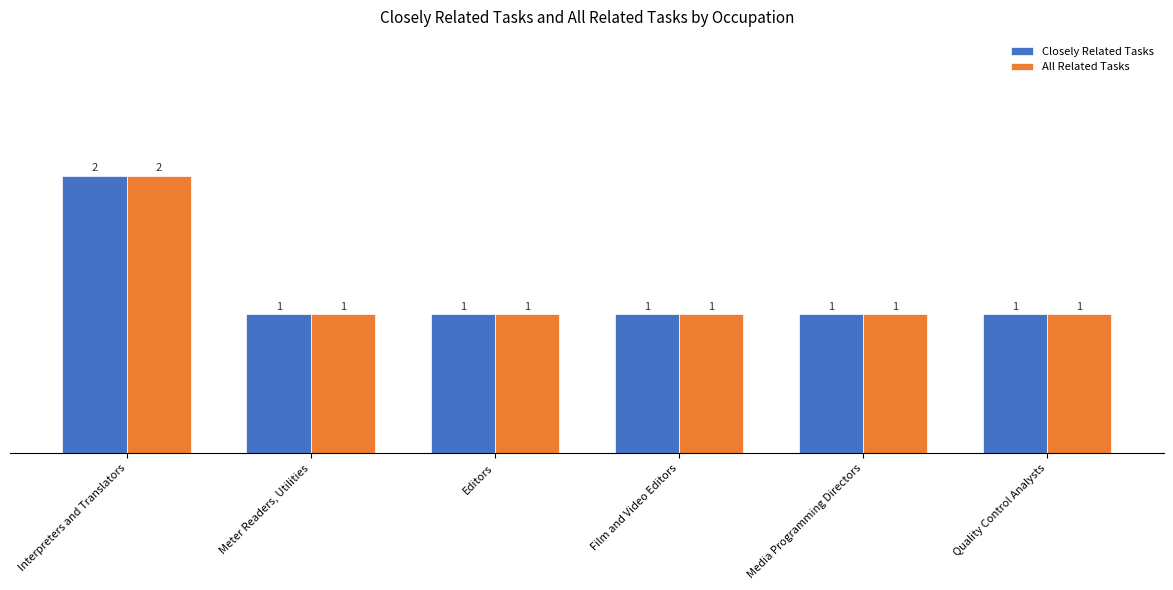

Which category has the highest value in the Closely Related Tasks series?

Interpreters and Translators